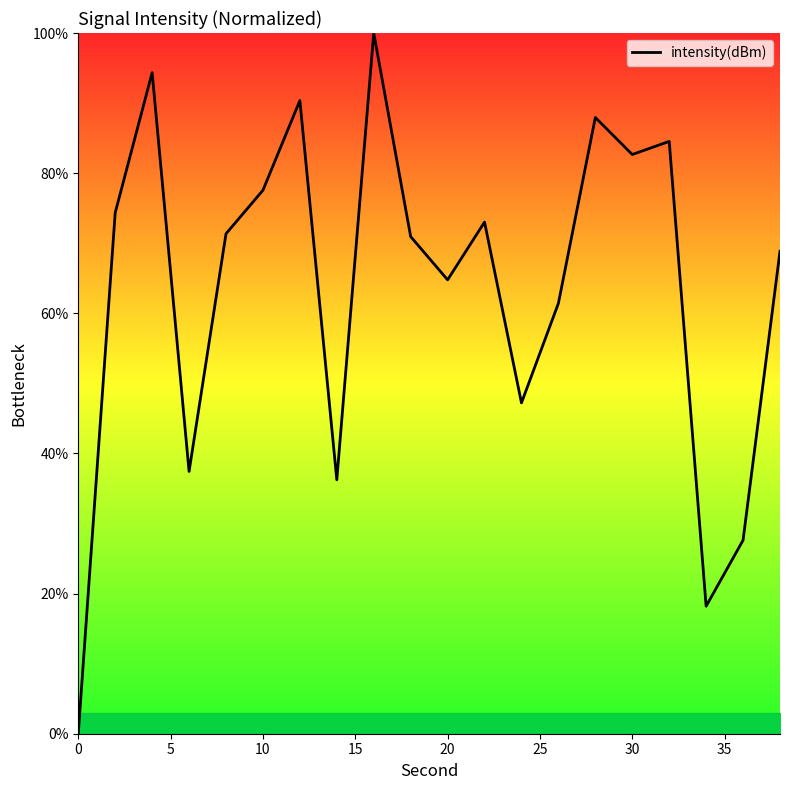

What is the maximum value shown in the chart?

100.0